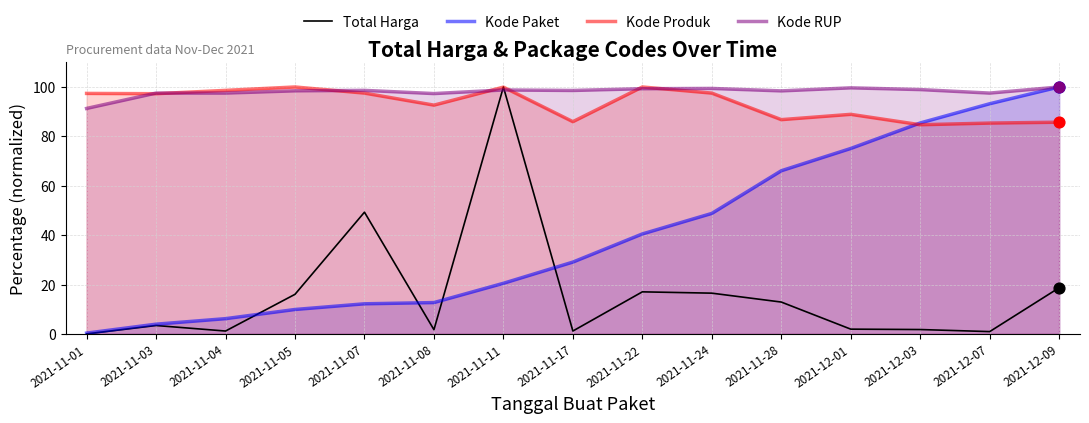

Which series reaches the minimum Y coordinate?

Total Harga